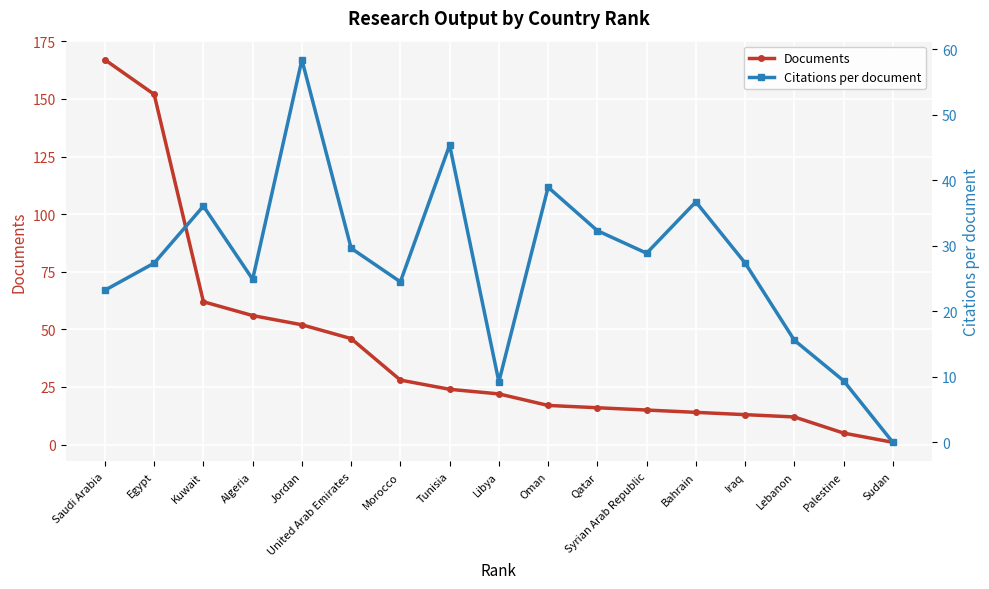

True or false: Citations per document has more than 2 points higher than both neighbors.

True